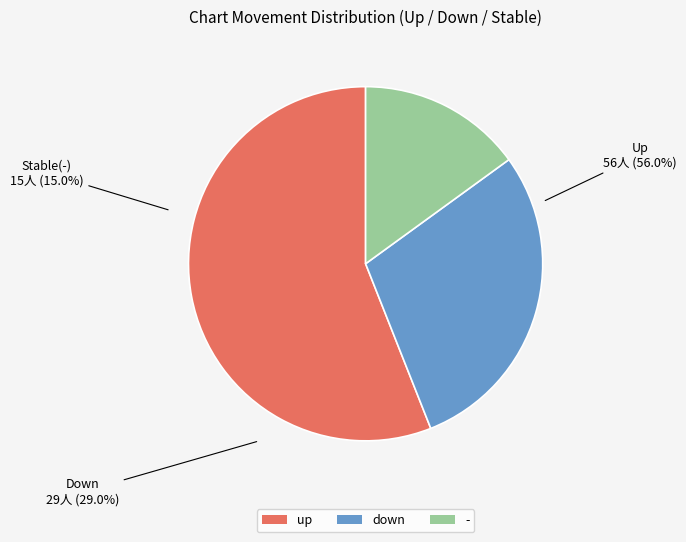

What percentage is NOT represented by -?

85.0%